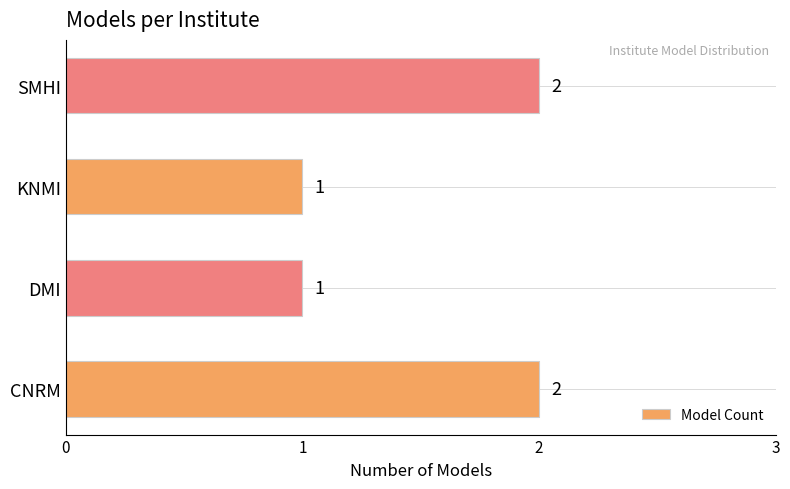

How many values are between 1 and 2?

4